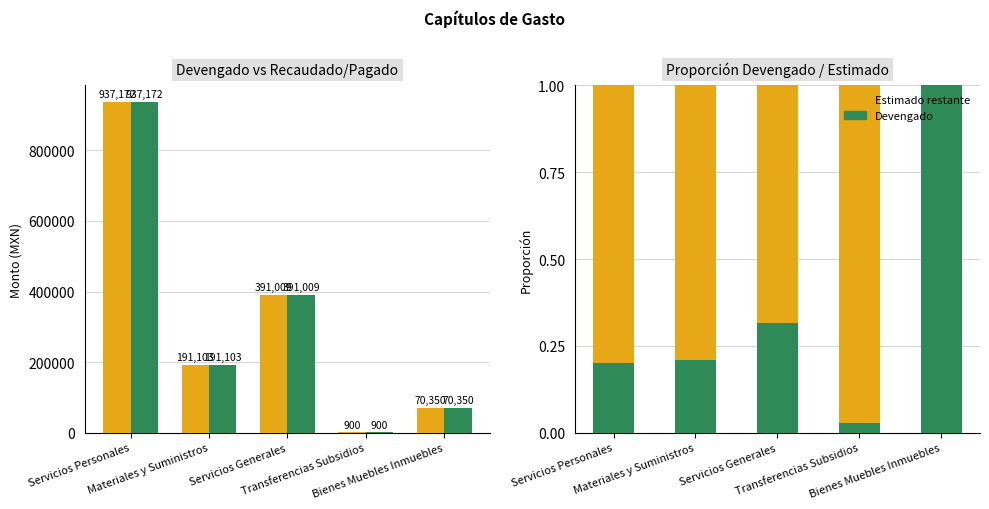

At which category is the sum across all series the highest?

Servicios Personales